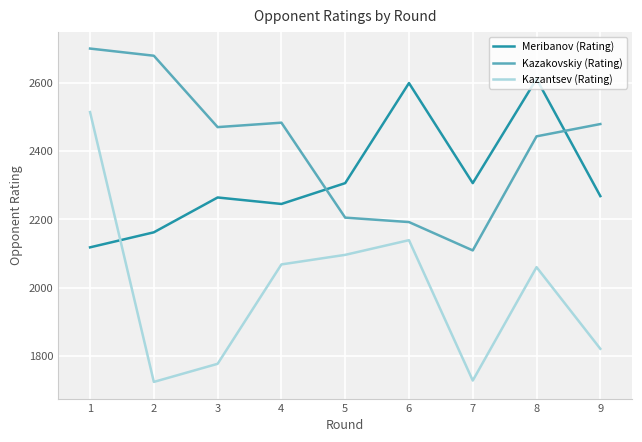

What is the minimum value shown in the chart?

1724